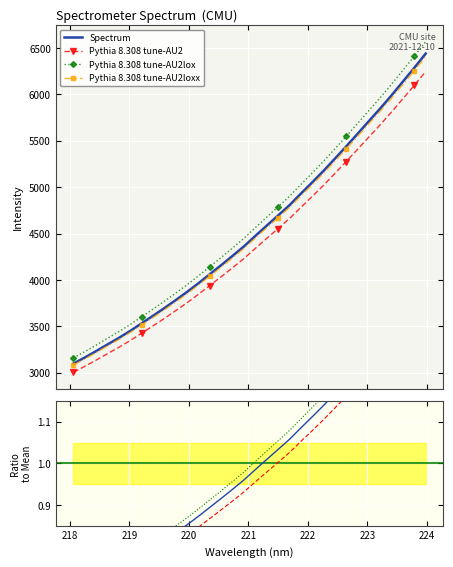

What is the label of the 1st point from the right?

223.9802